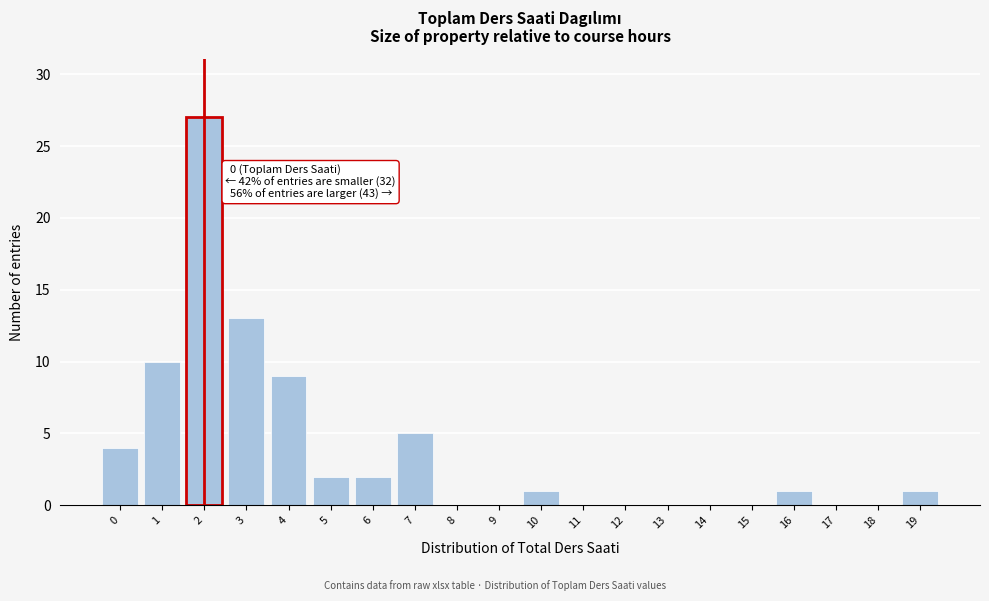

Reading left to right, extract all data points from this chart.

0=4	1=10	2=27	3=13	4=9	5=2	6=2	7=5	8=0	9=0	10=1	11=0	12=0	13=0	14=0	15=0	16=1	17=0	18=0	19=1